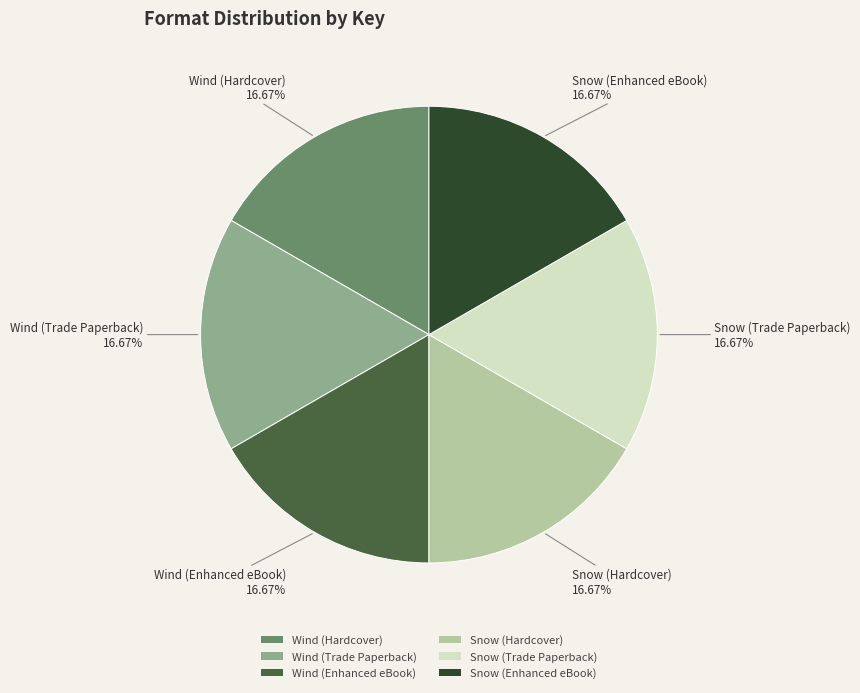

To the nearest percent, what portion does Wind (Enhanced eBook) represent?

17%